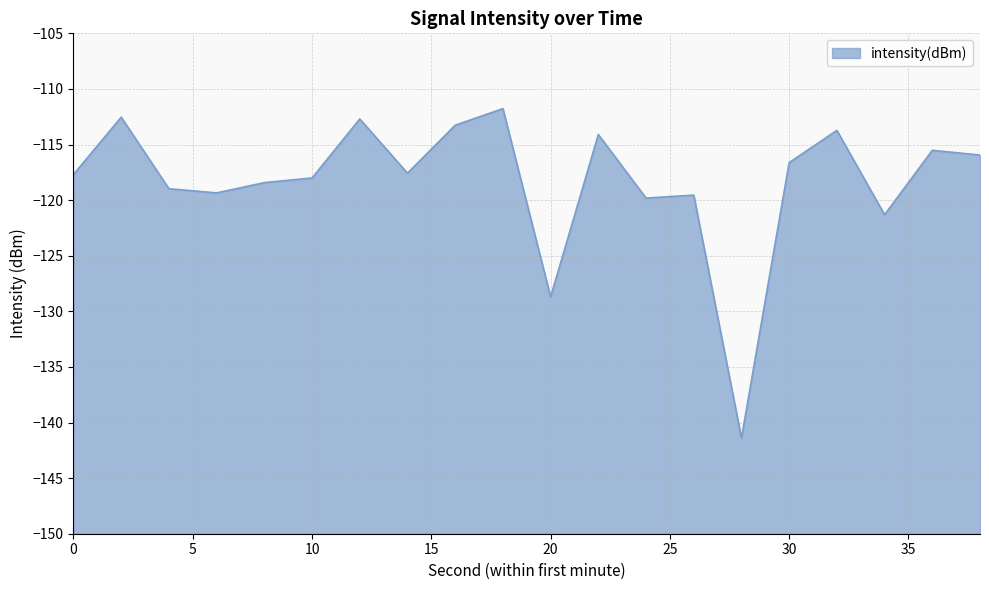

List the labels in order of value, largest first.

18, 2, 12, 16, 32, 22, 36, 38, 30, 14, 0, 10, 8, 4, 6, 26, 24, 34, 20, 28